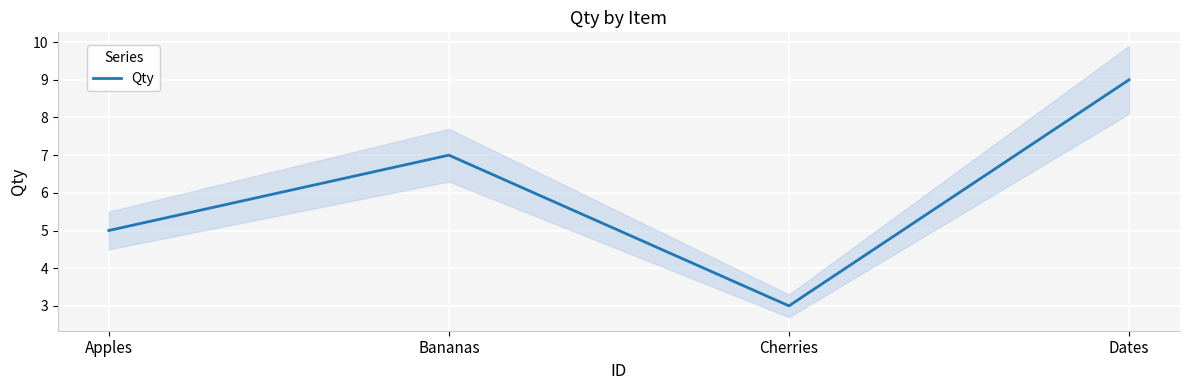

True or false: the data shows 7 at Bananas.

True